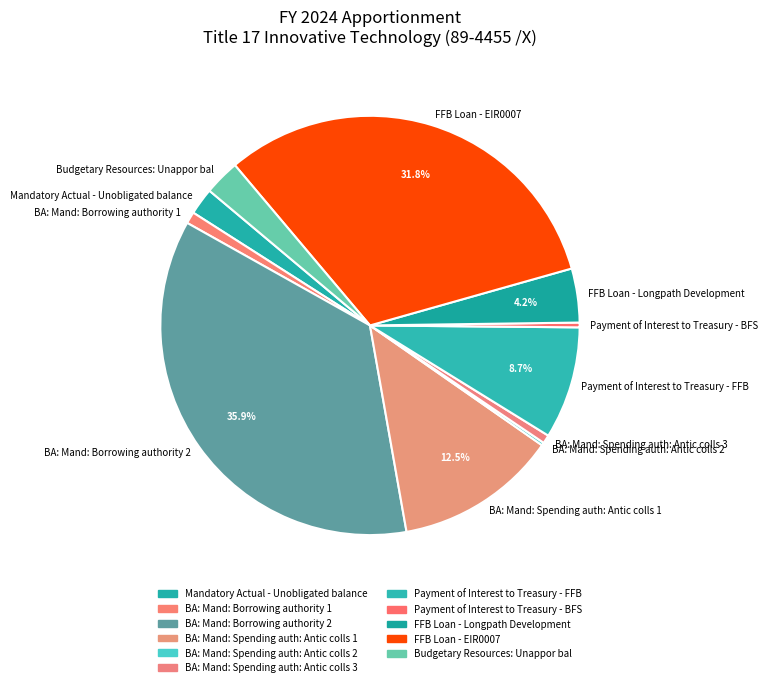

What portion of the pie excludes Payment of Interest to Treasury - FFB?

91.3%